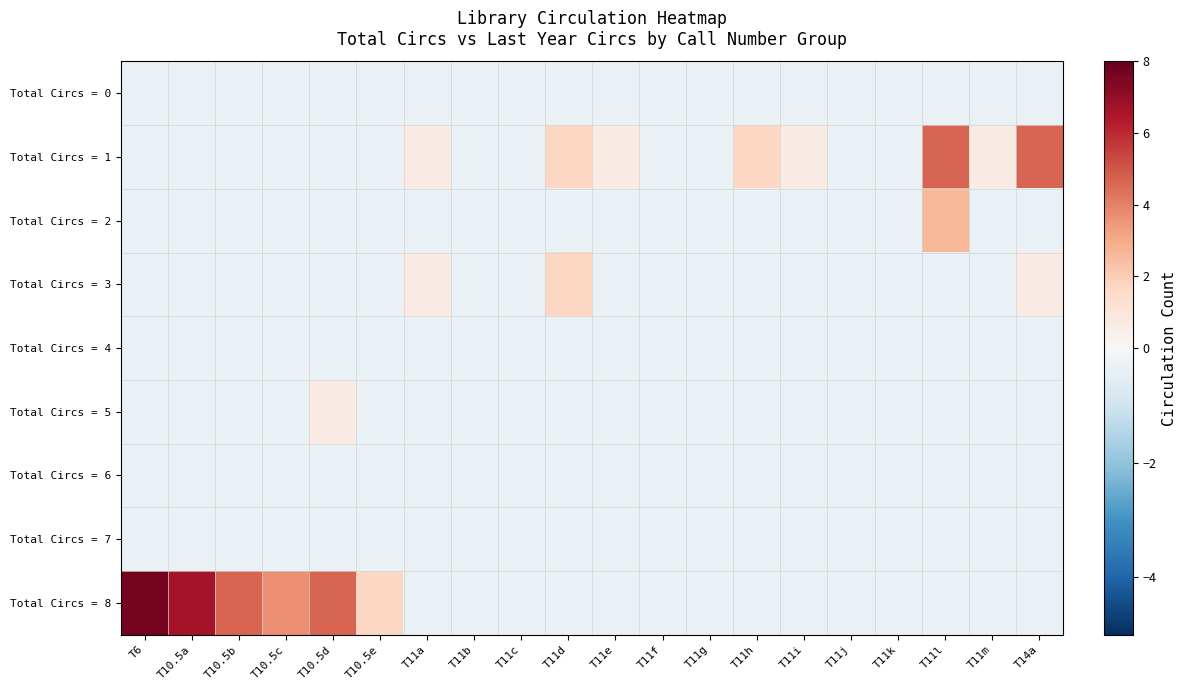

Which has a higher value, T11a or T11h?

T11a